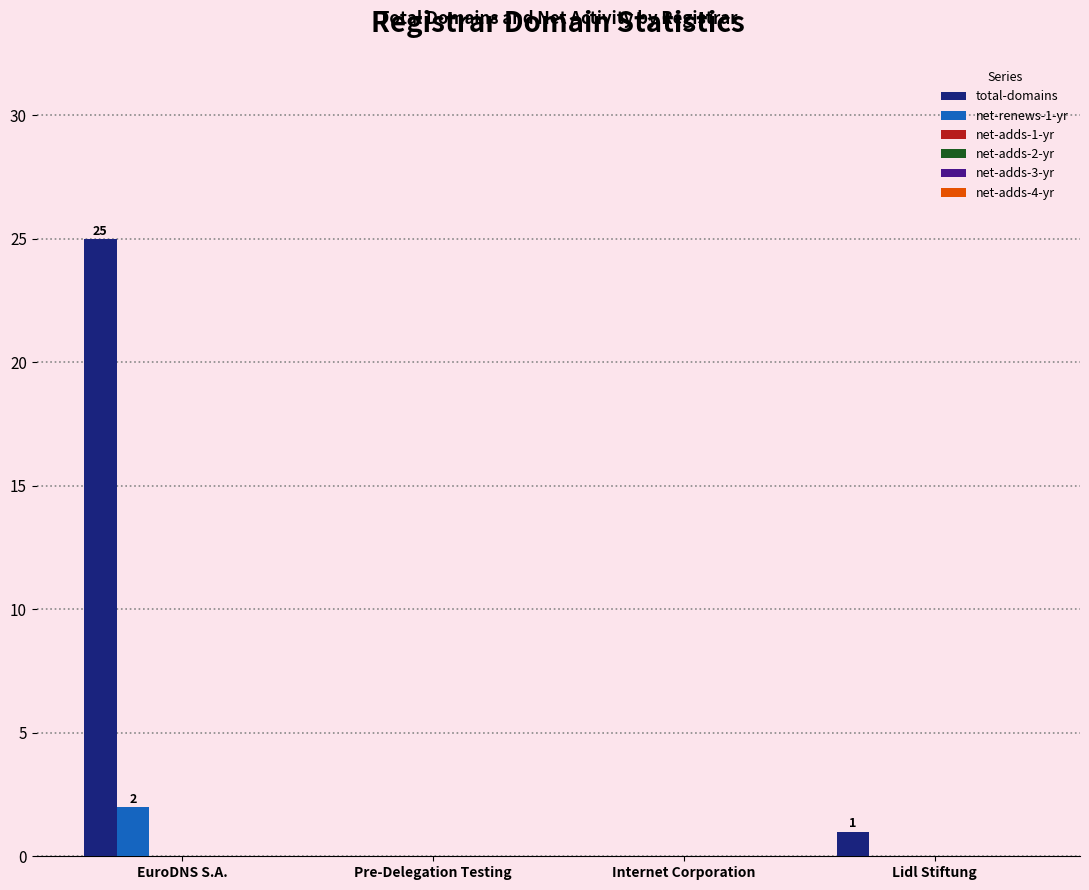

Which series has the largest total across all categories?

total-domains